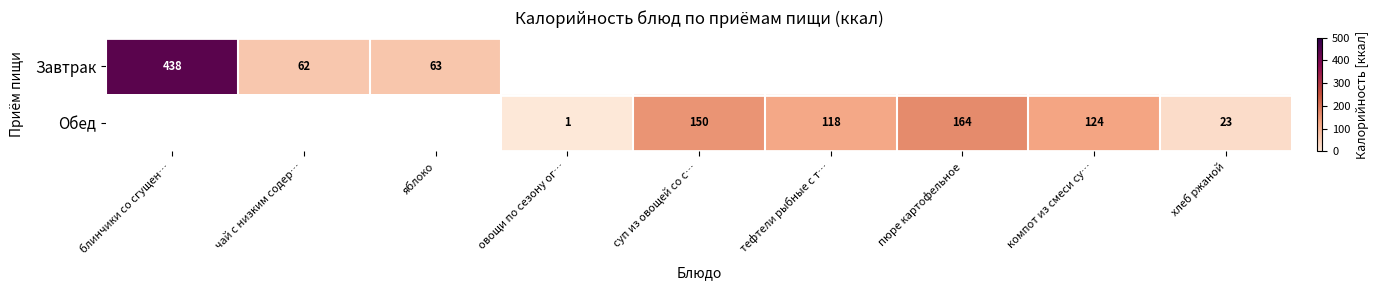

True or false: Обед has a value of 118 at тефтели рыбные с т….

True